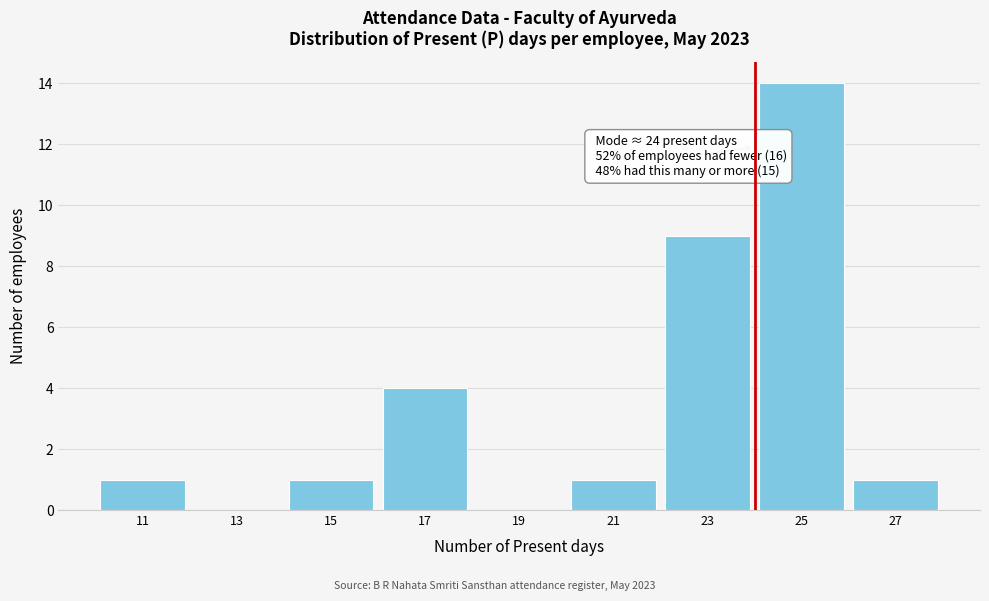

Over which range of the x-axis is the bar tallest?

24 to 26